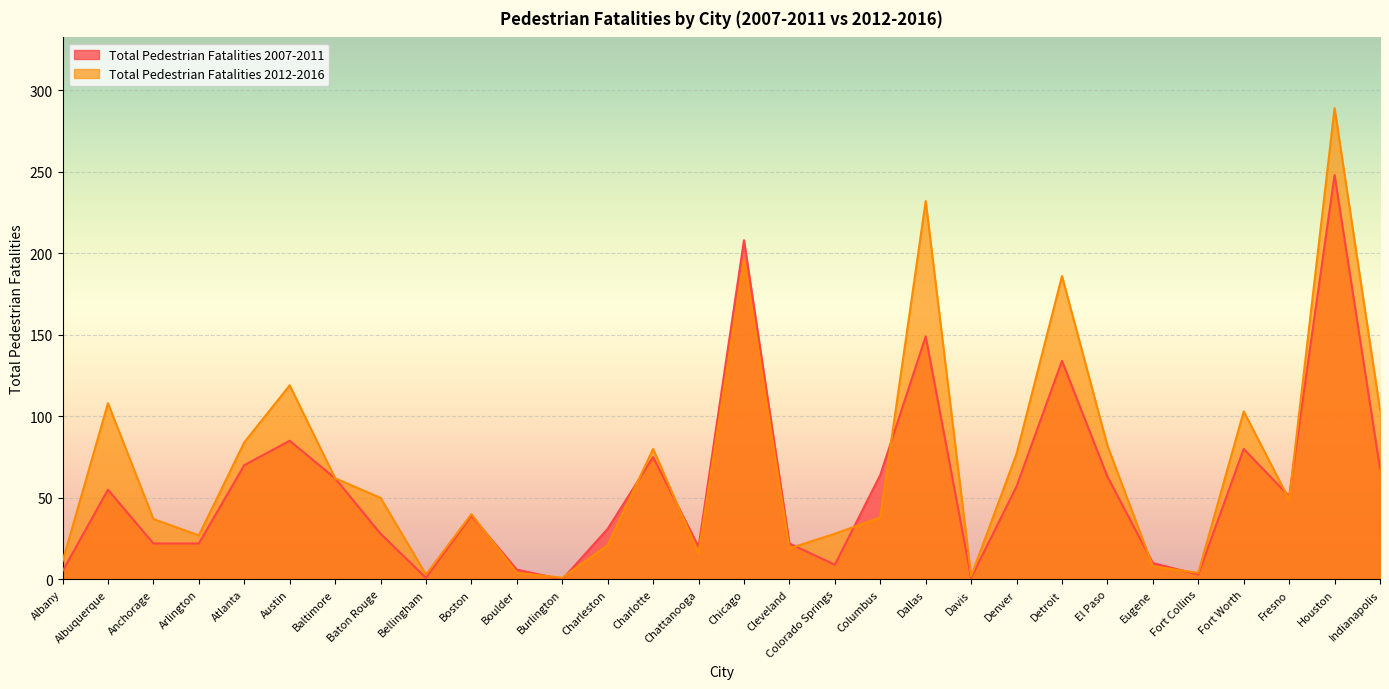

What is the value of the Total Pedestrian Fatalities 2012-2016 point at the 4th from the left?

27